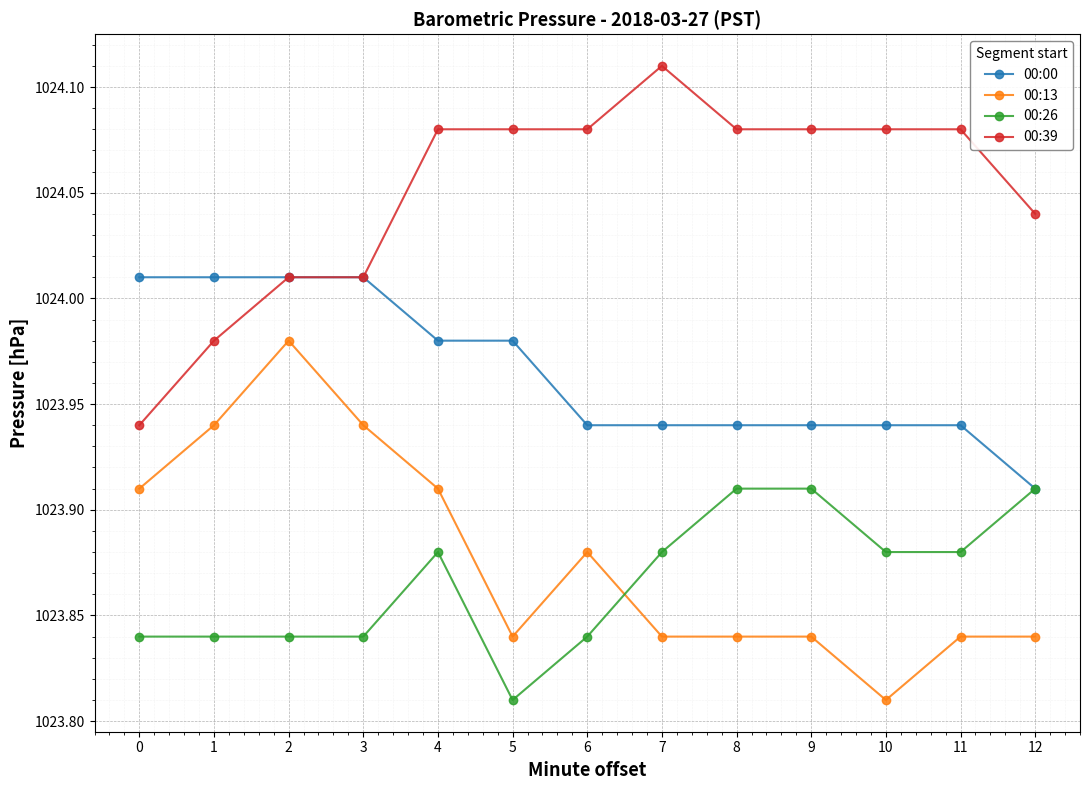

What is the total value across all series at 7?

4095.8